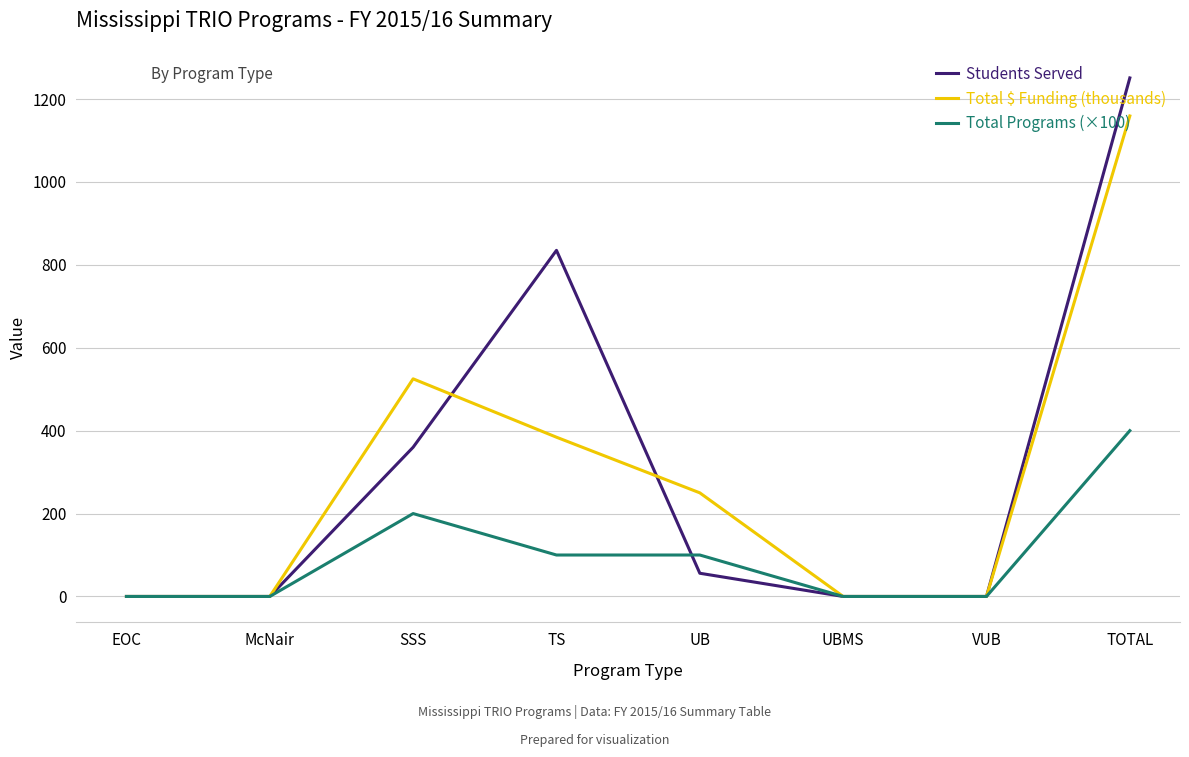

What is the approximate value of Total $ Funding (thousands) at UB?

250.0